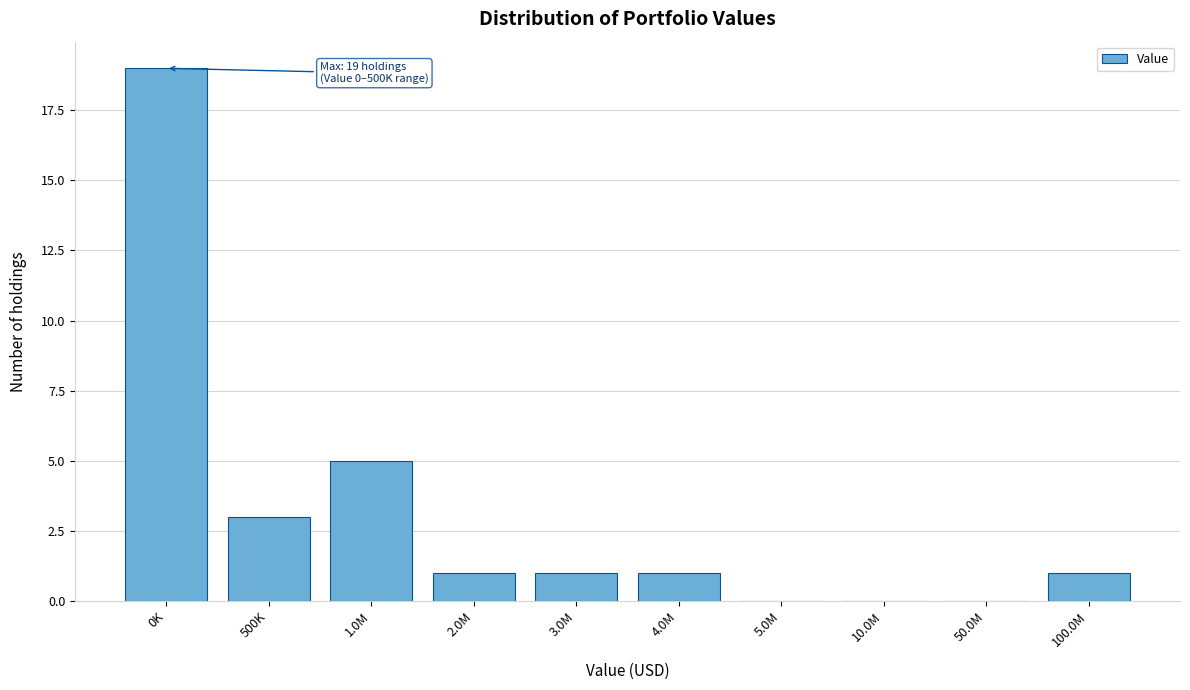

Reading left to right, transcribe all the data shown in this chart.

0K=19	500K=3	1.0M=5	2.0M=1	3.0M=1	4.0M=1	5.0M=0	10.0M=0	50.0M=0	100.0M=1